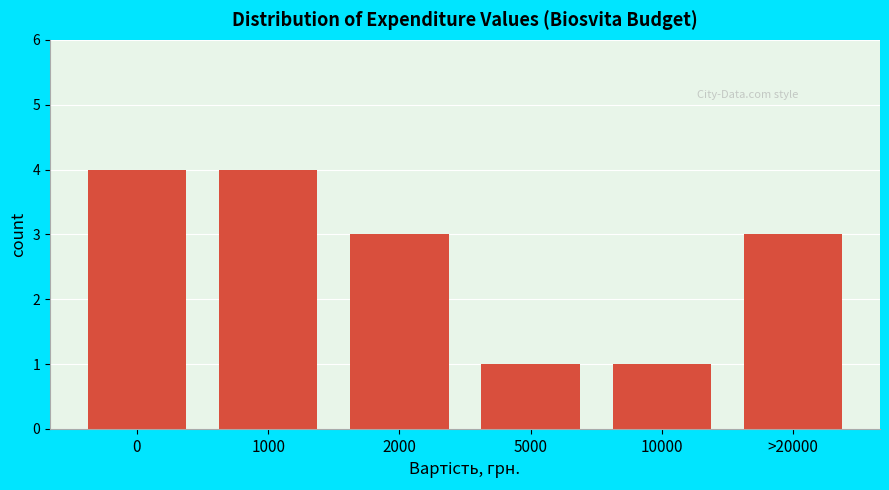

Reading left to right, list all the values displayed in this chart.

4	4	3	1	1	3